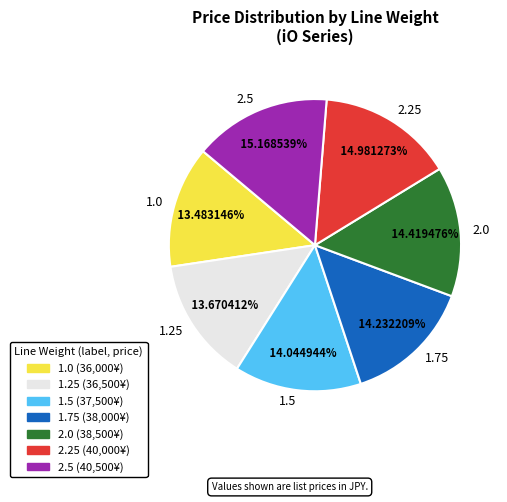

To the nearest percent, what is the average slice percentage?

14%